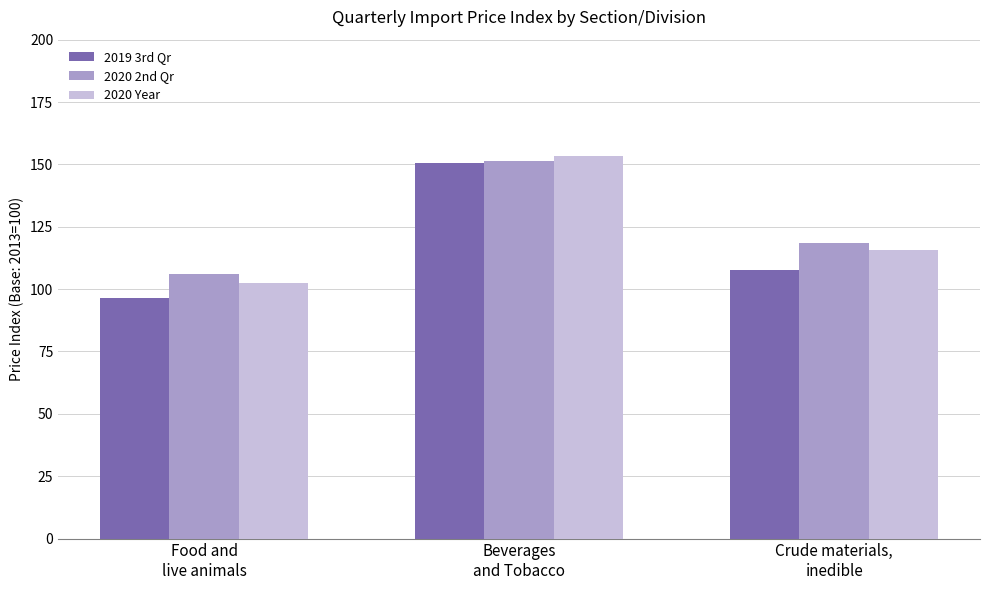

Rank the categories by 2020 2nd Qr value from lowest to highest.

Food and
live animals, Crude materials,
inedible, Beverages
and Tobacco